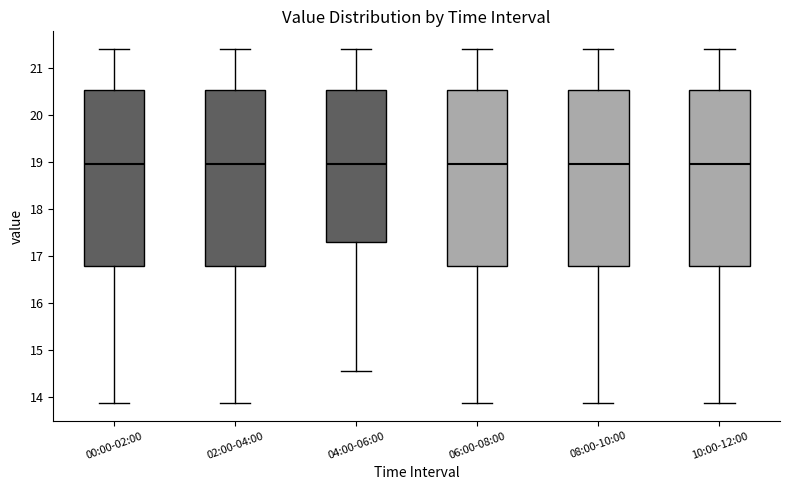

Reading left to right, read every box against the y-axis: the position of its median line, the range the box covers, and the ends of its whiskers. The values are not printed on the chart, so give them approximately, as read against the axis.

00:00-02:00: median 19.0, box 16.8 to 20.5, whiskers 13.9 to 21.4
02:00-04:00: median 19.0, box 16.8 to 20.5, whiskers 13.9 to 21.4
04:00-06:00: median 19.0, box 17.3 to 20.5, whiskers 14.6 to 21.4
06:00-08:00: median 19.0, box 16.8 to 20.5, whiskers 13.9 to 21.4
08:00-10:00: median 19.0, box 16.8 to 20.5, whiskers 13.9 to 21.4
10:00-12:00: median 19.0, box 16.8 to 20.5, whiskers 13.9 to 21.4